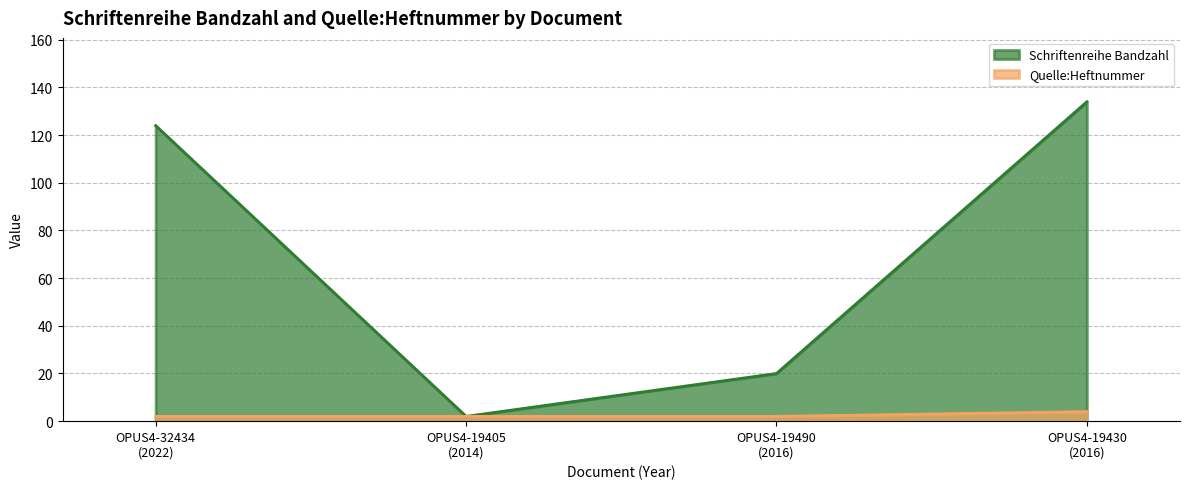

Reading right to left, what are all the values shown in this chart?

Schriftenreihe Bandzahl: 134	20	2	124
Quelle:Heftnummer: 4	2	2	2